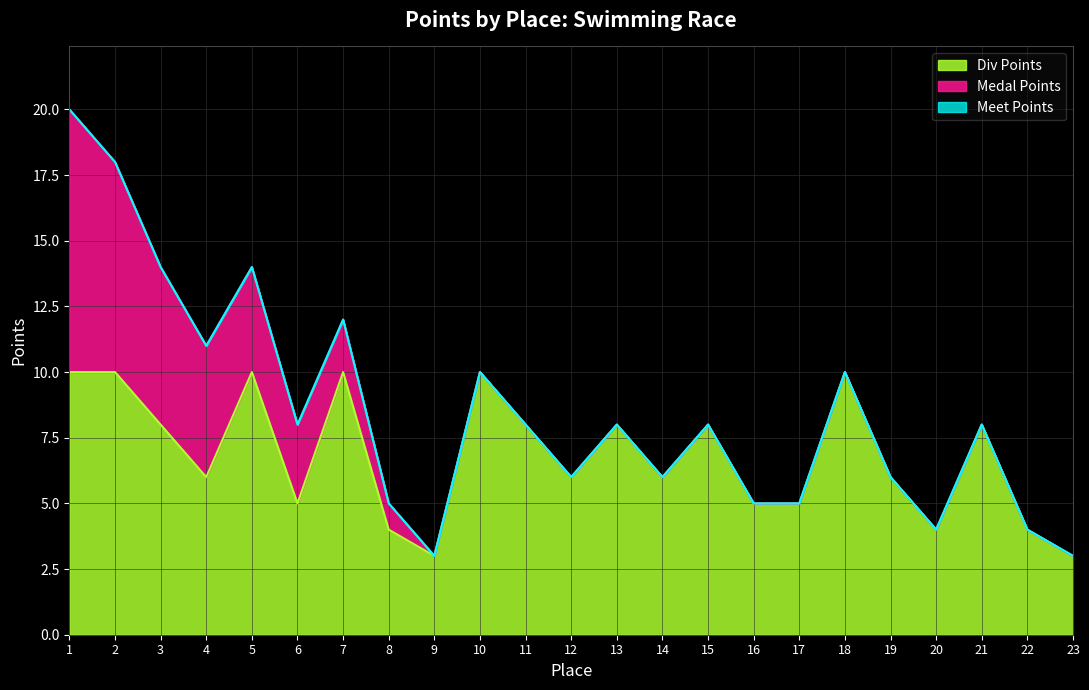

The Div Points series shows 4 at 18. True or false?

False